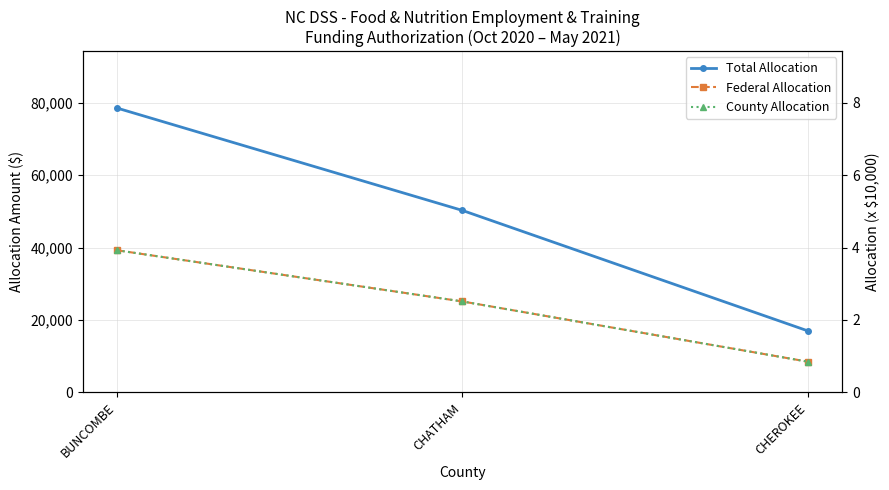

At which label does County Allocation first exceed 25113?

BUNCOMBE